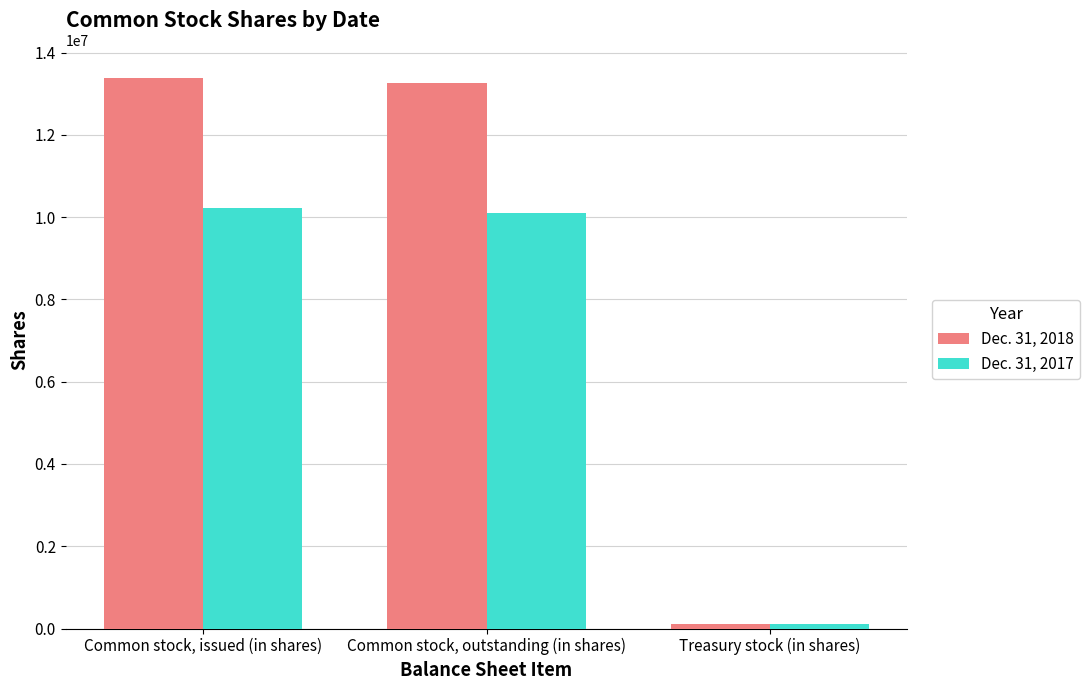

Reading right to left, what are all the values shown in this chart?

Dec. 31, 2018: 116200	13263825	13380025
Dec. 31, 2017: 116200	10109715	10225915